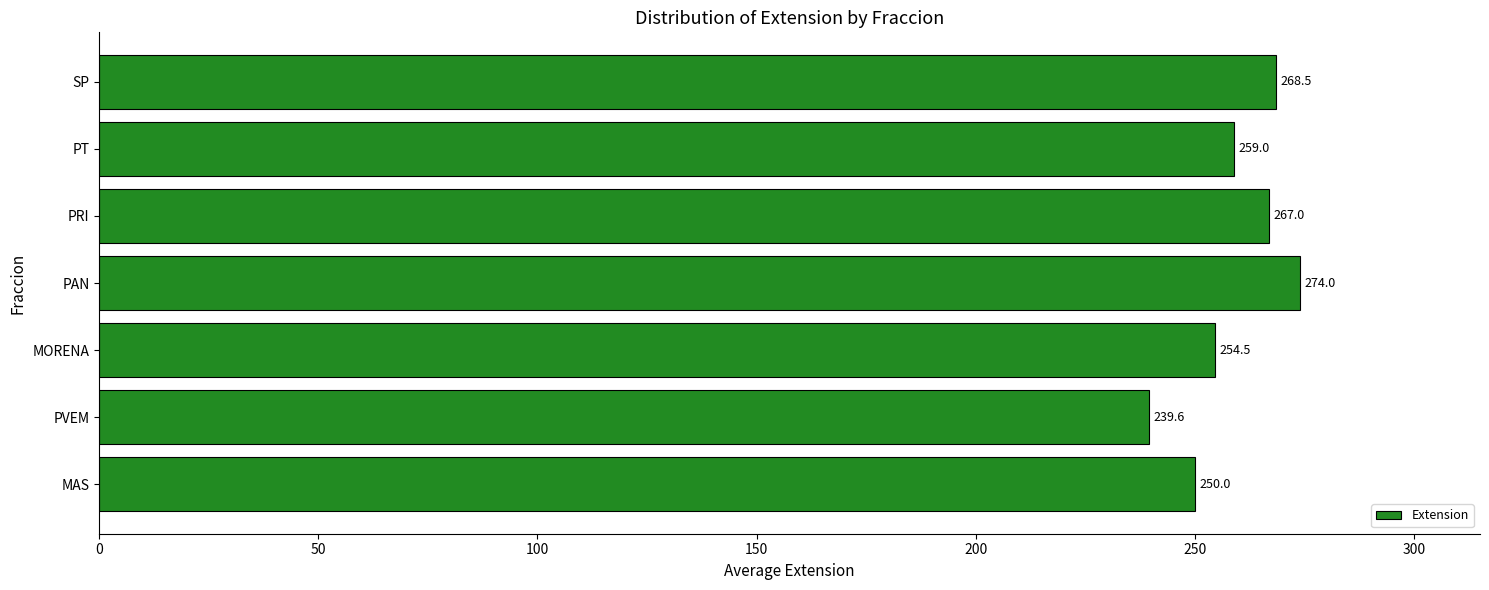

True or false: the data shows 386.4 at PAN.

False